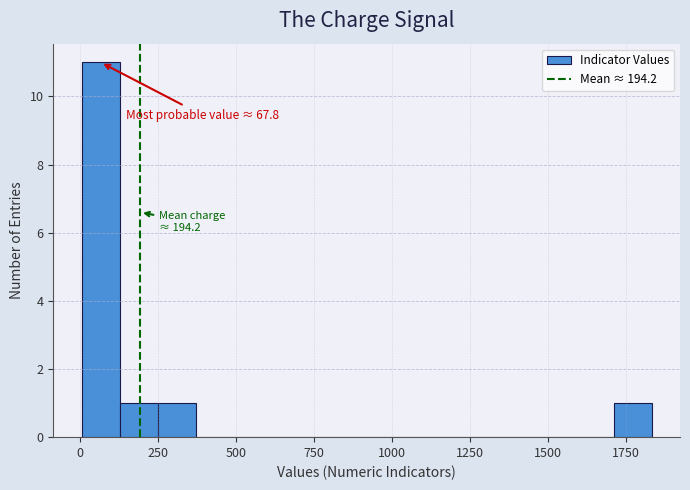

Read against the x-axis, roughly where is the centre of the tallest bar?

50